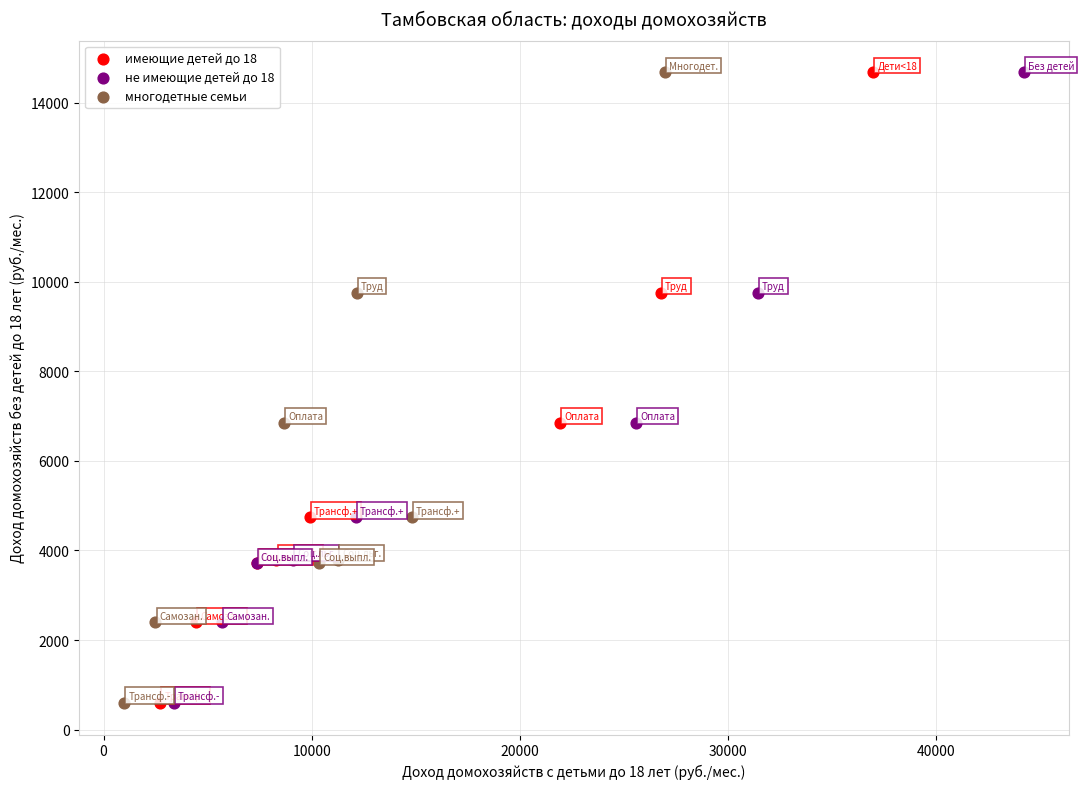

What are all the series names shown in the legend?

имеющие детей до 18, не имеющие детей до 18, многодетные семьи